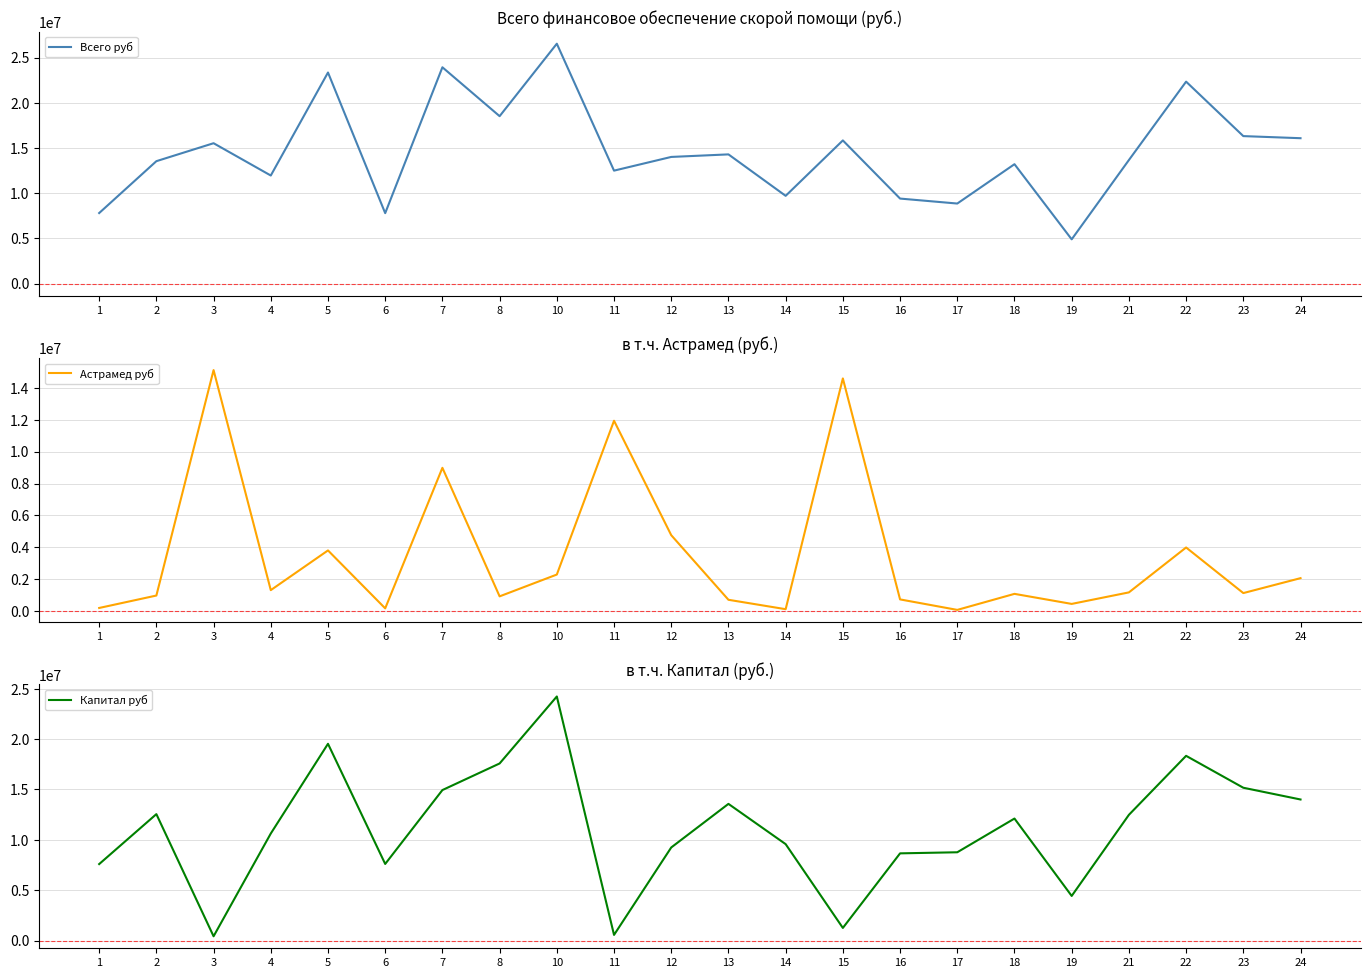

Rank the categories by Капитал руб value from highest to lowest.

10, 5, 22, 8, 23, 7, 24, 13, 2, 21, 18, 4, 14, 12, 17, 16, 6, 1, 19, 15, 11, 3